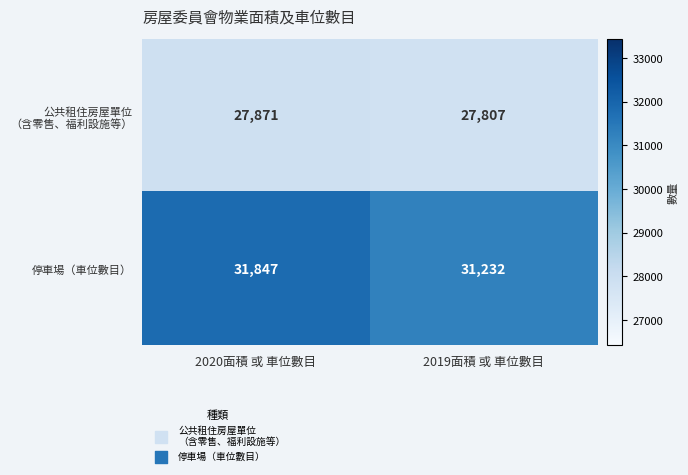

What is the average value of the 停車場（車位數目） series?

31540